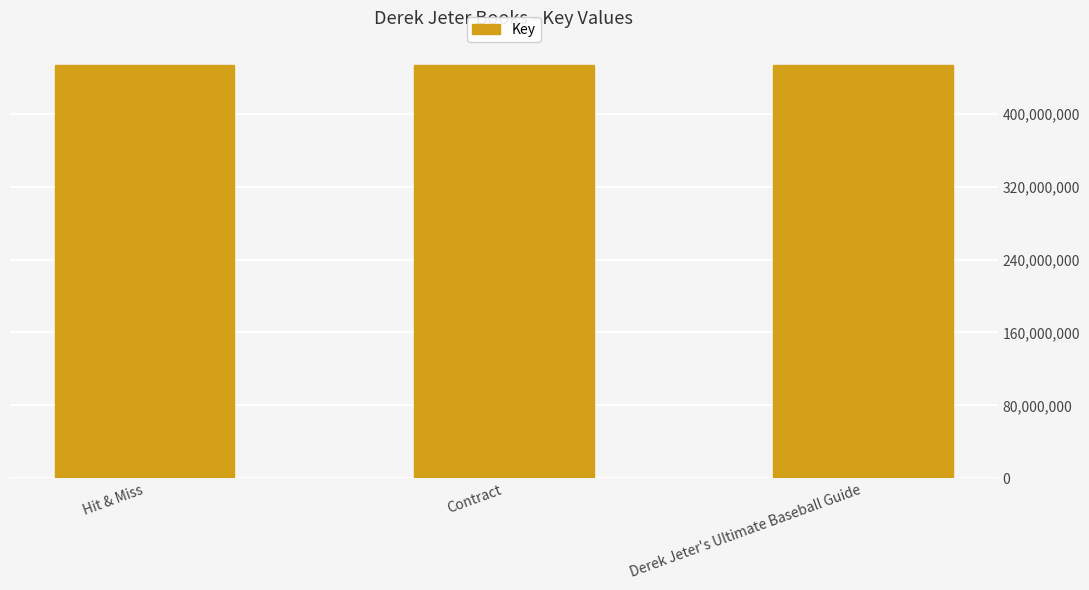

Does the chart contain any negative values?

No